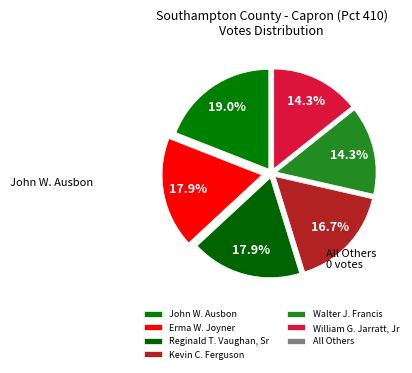

Is there any slice that represents more than half of the pie?

No